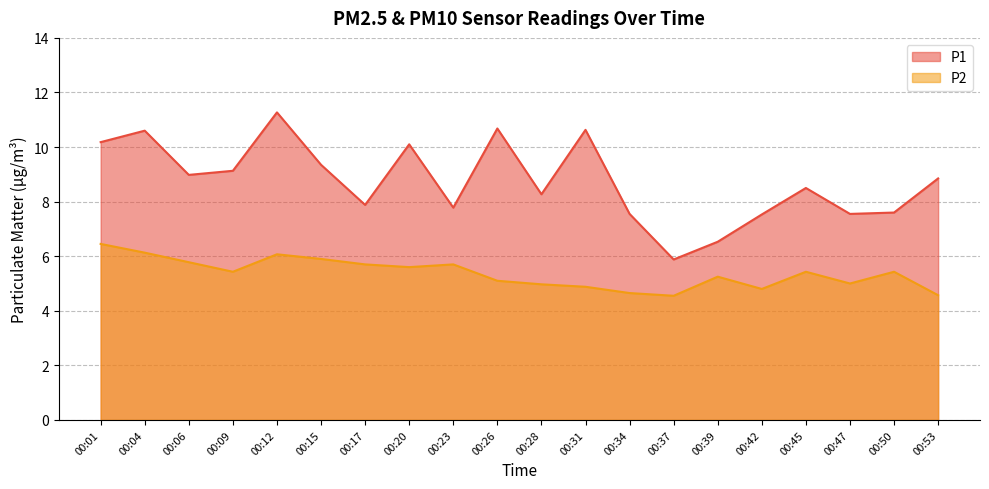

How many data points in P2 are less than 5?

6